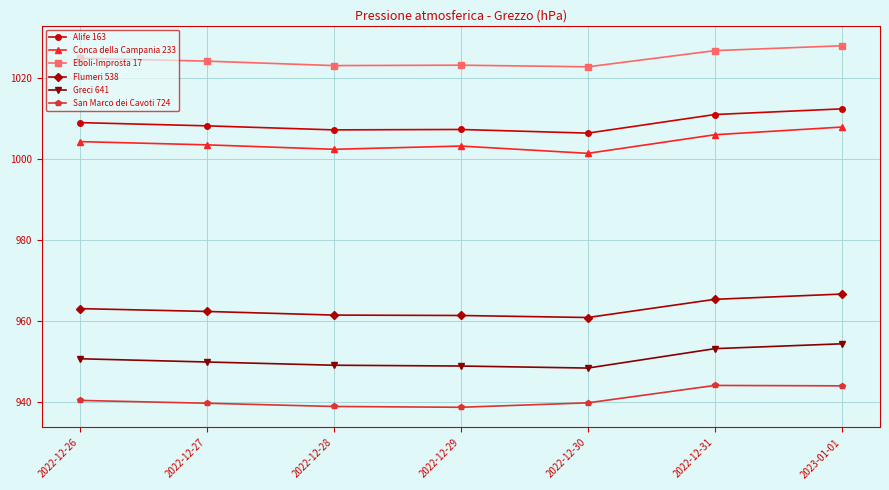

What is the label of the 1st point from the left?

2022-12-26